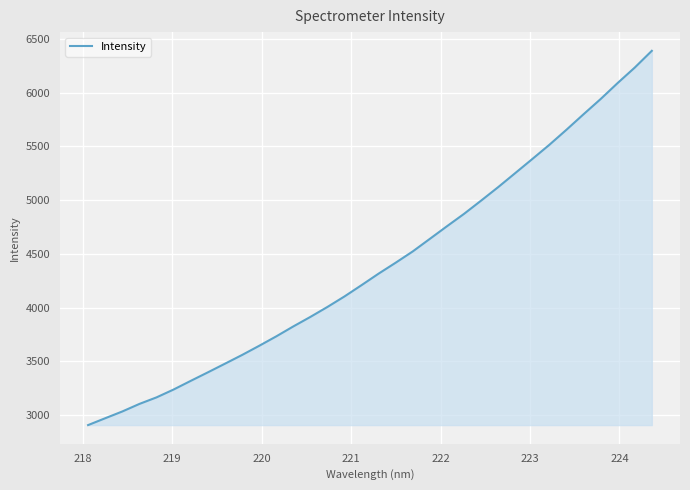

What is the smallest value displayed?

2905.4